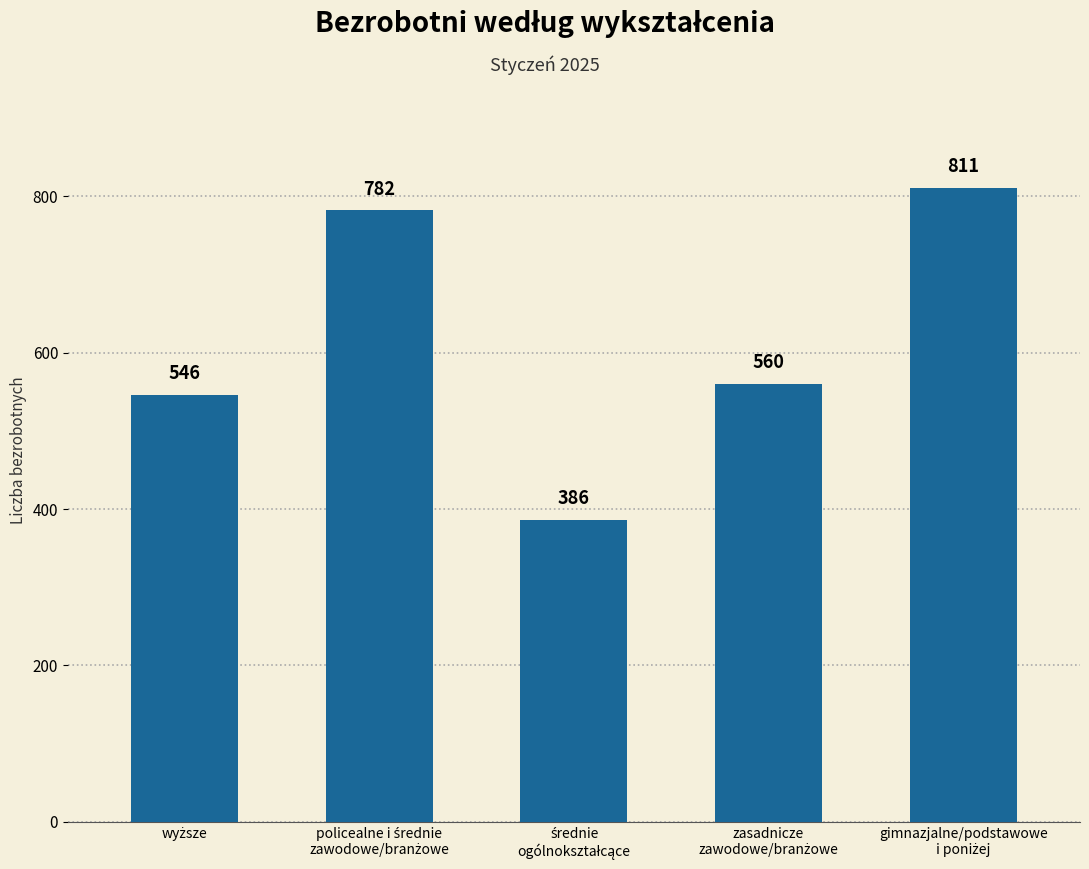

What is the difference between the second highest and minimum values?

396